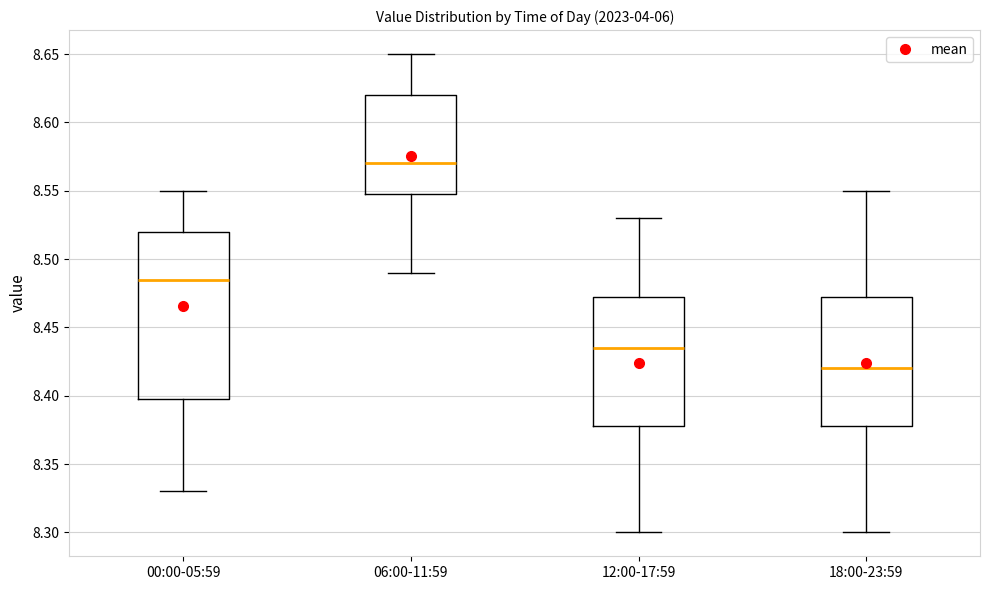

Reading left to right, read every box against the y-axis: the position of its median line, the range the box covers, and the ends of its whiskers. The values are not printed on the chart, so give them approximately, as read against the axis.

00:00-05:59: median 8.485, box 8.400 to 8.520, whiskers 8.330 to 8.550
06:00-11:59: median 8.570, box 8.550 to 8.620, whiskers 8.490 to 8.650
12:00-17:59: median 8.435, box 8.380 to 8.475, whiskers 8.300 to 8.530
18:00-23:59: median 8.420, box 8.380 to 8.475, whiskers 8.300 to 8.550